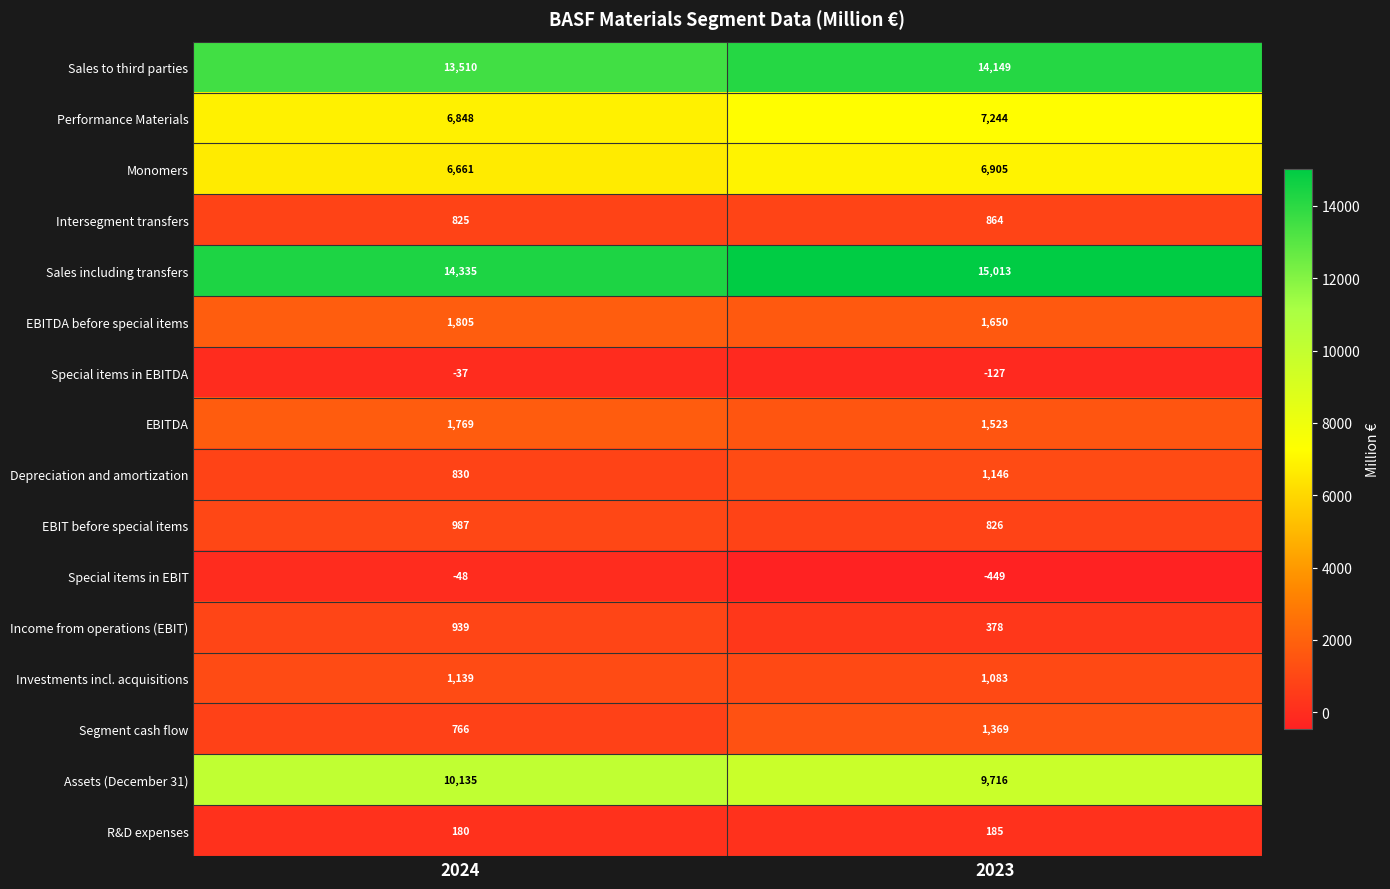

At which category does the chart reach its minimum across all series?

2023